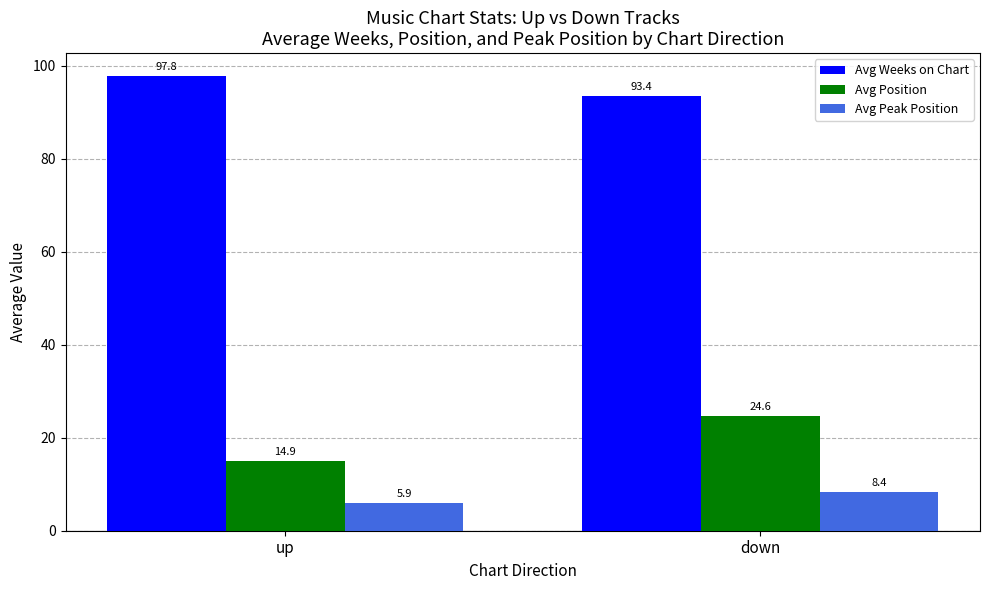

Is the value of Avg Peak Position at up greater than the value of Avg Position at up?

No